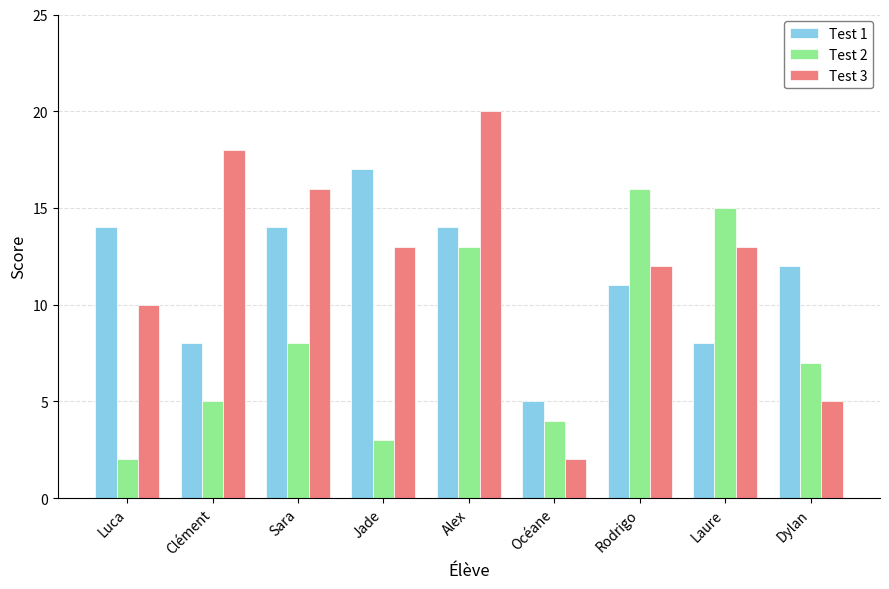

What are all the series names shown in the legend?

Test 1, Test 2, Test 3